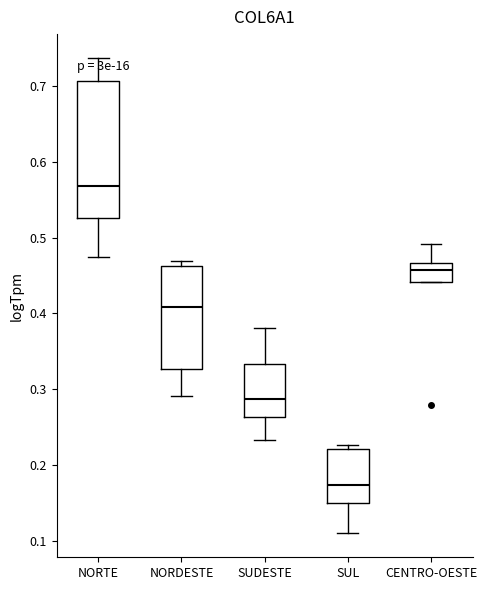

Reading left to right, transcribe this box plot: for each box, give where its median line is, the range the box spans, and where its two whiskers end, as read against the y-axis. The values are not printed on the chart, so give them approximately, as read against the axis.

NORTE: median 0.57, box 0.53 to 0.71, whiskers 0.47 to 0.74
NORDESTE: median 0.41, box 0.33 to 0.46, whiskers 0.29 to 0.47
SUDESTE: median 0.29, box 0.26 to 0.33, whiskers 0.23 to 0.38
SUL: median 0.17, box 0.15 to 0.22, whiskers 0.11 to 0.23
CENTRO-OESTE: median 0.46, box 0.44 to 0.47, whiskers 0.44 to 0.49